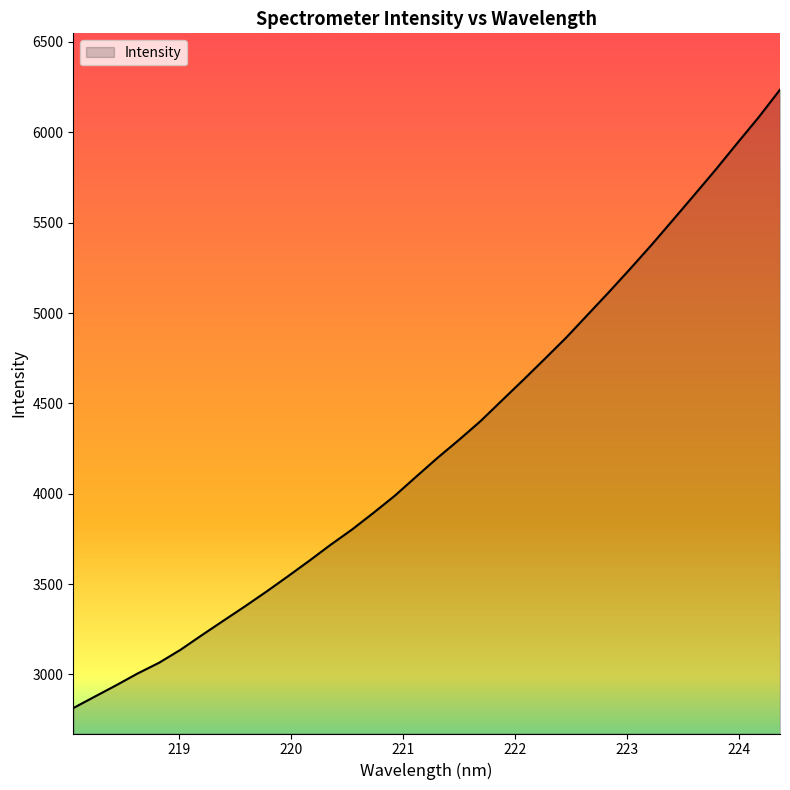

What is the difference between the maximum and minimum values?

3422.1